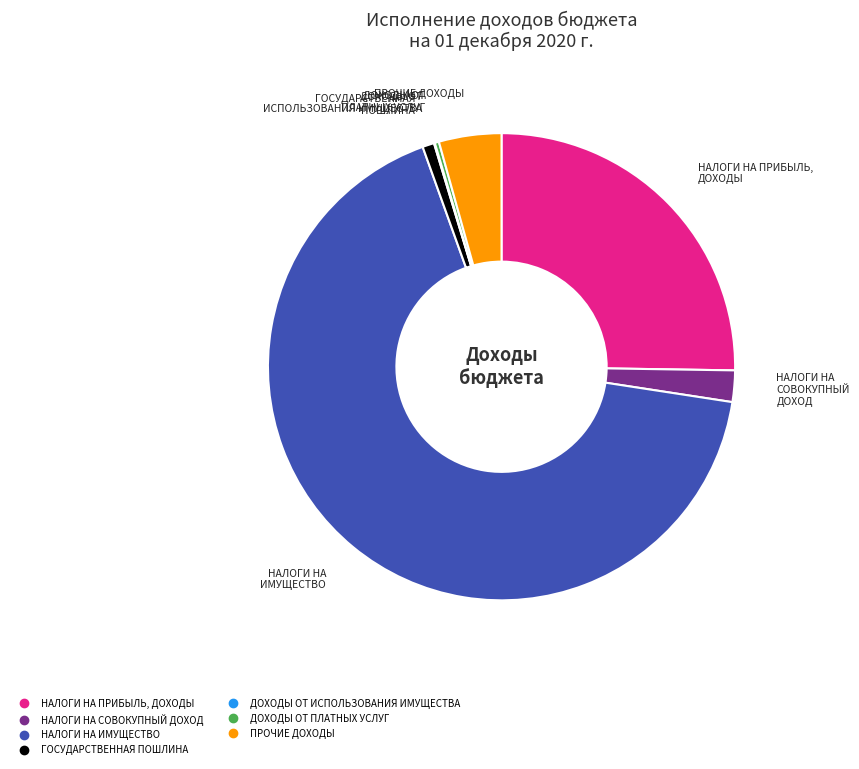

The ГОСУДАРСТВЕННАЯ ПОШЛИНА slice represents 1% of the pie. True or false?

True